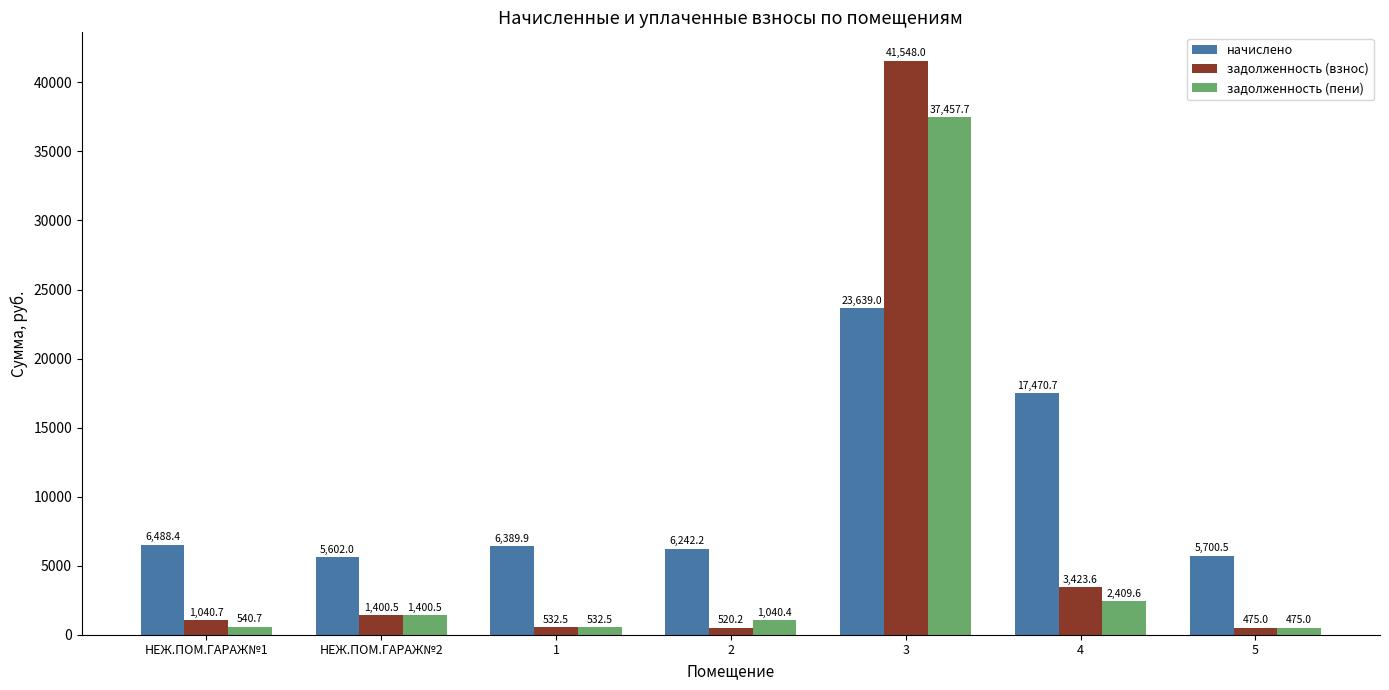

At which label does задолженность (пени) first exceed 1040?

НЕЖ.ПОМ.ГАРАЖ№2